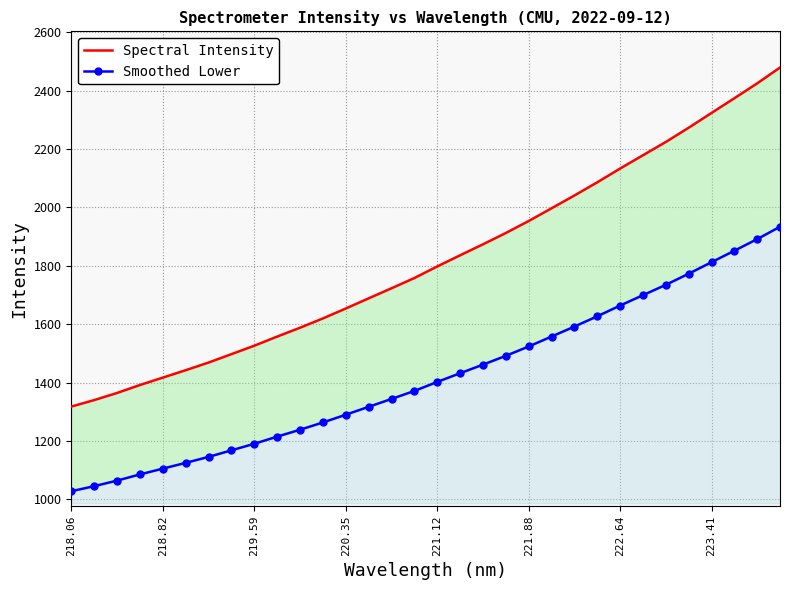

What is the sum of all Spectral Intensity values?

58255.6